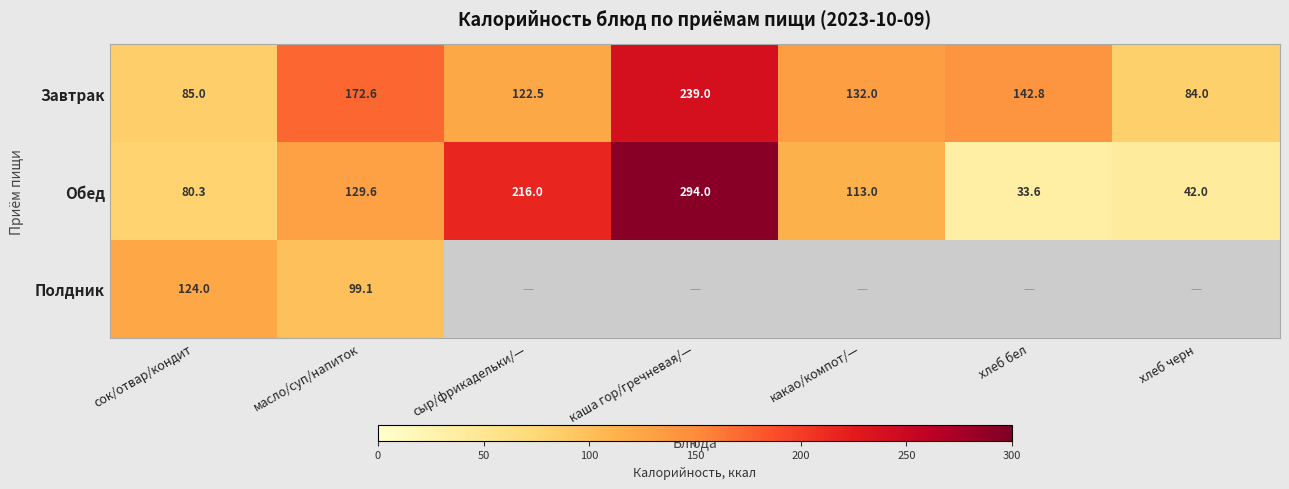

List the labels in order of Завтрак value, smallest first.

хлеб черн, сок/отвар/кондит, сыр/фрикадельки/—, какао/компот/—, хлеб бел, масло/суп/напиток, каша гор/гречневая/—